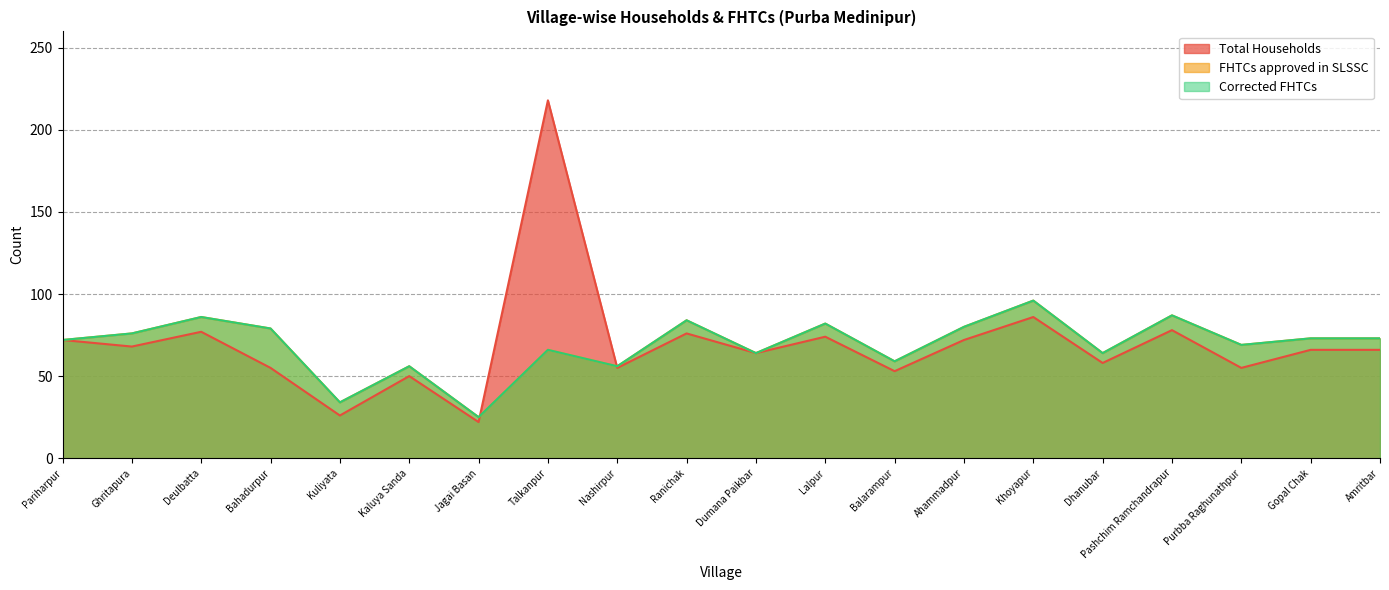

What is the difference between the maximum and minimum values in the Total Households series?

196